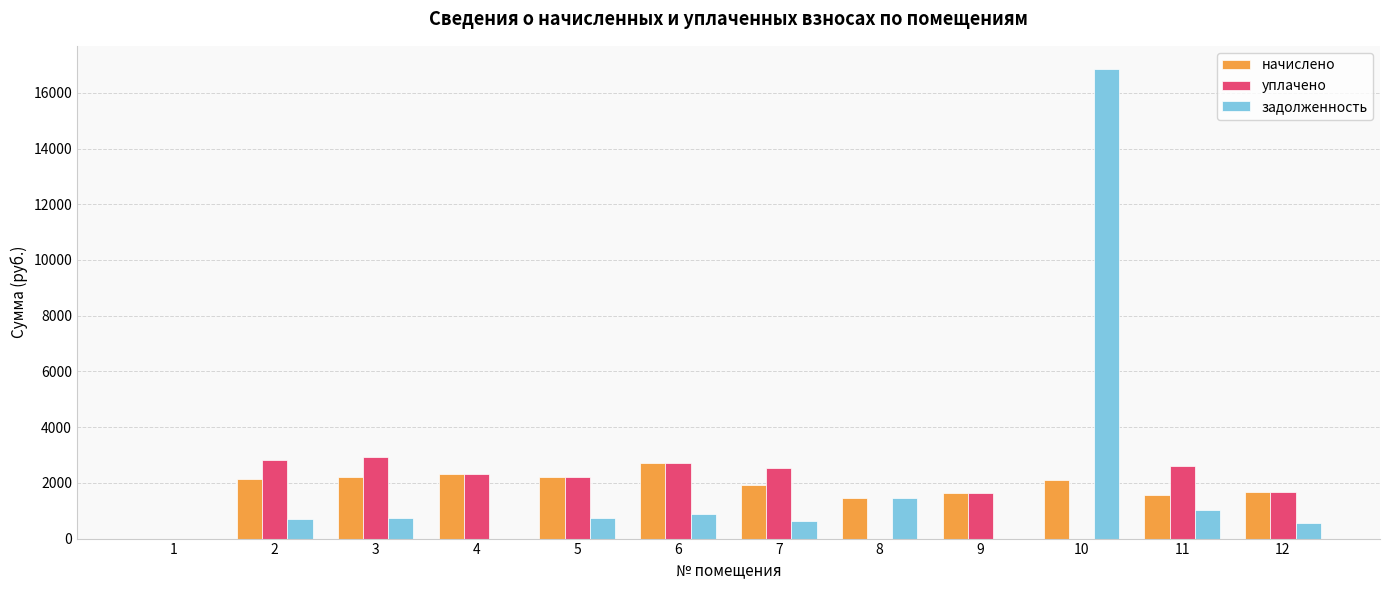

Count the number of data series in this chart.

3